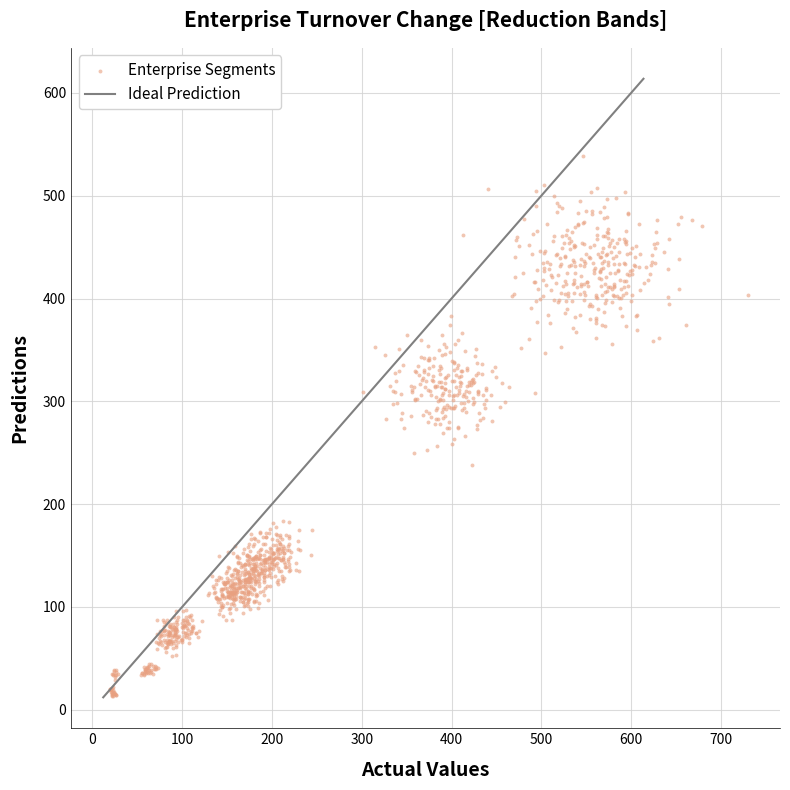

What is the range of X values (max minus min)?

710.6